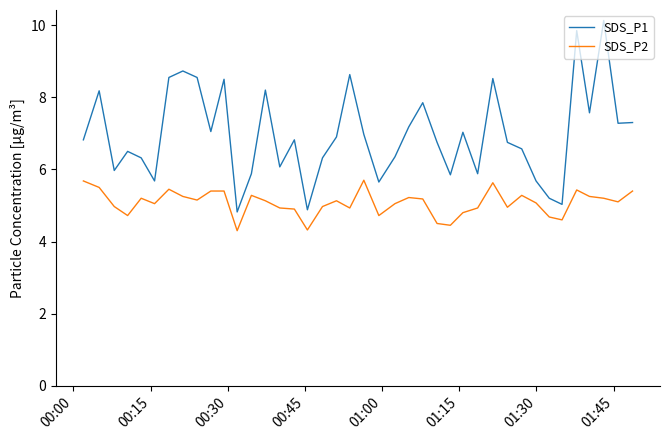

List the series in order of their overall mean, lowest first.

SDS_P2, SDS_P1